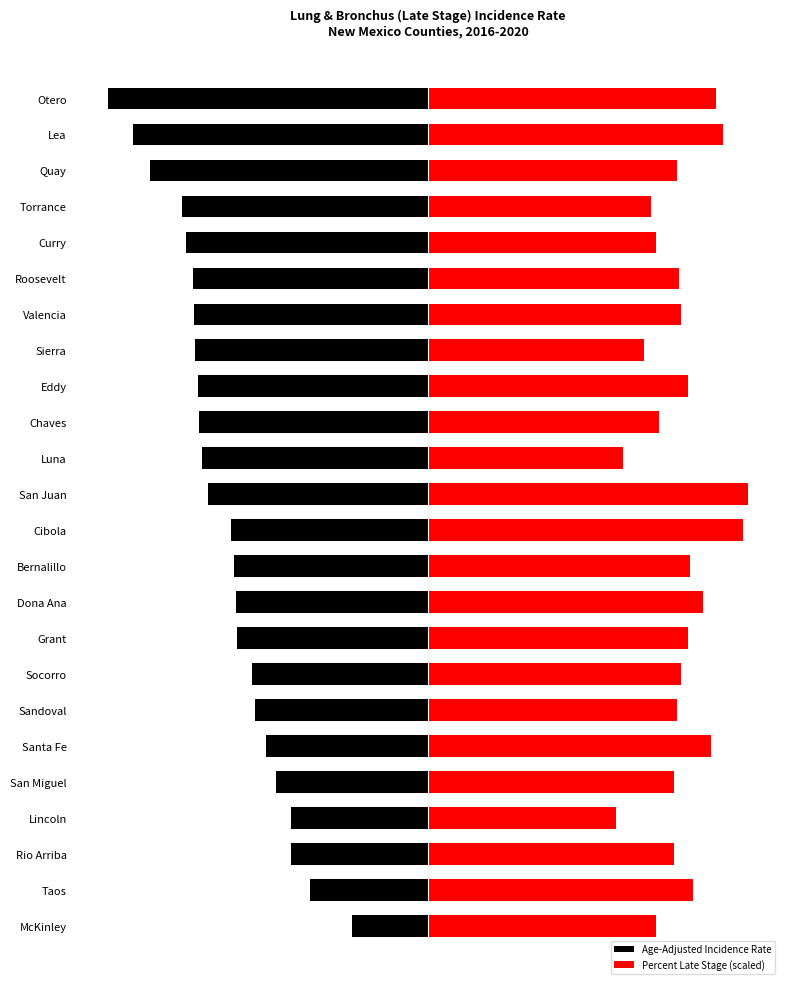

Which series has the largest range (max minus min)?

Age-Adjusted Incidence Rate